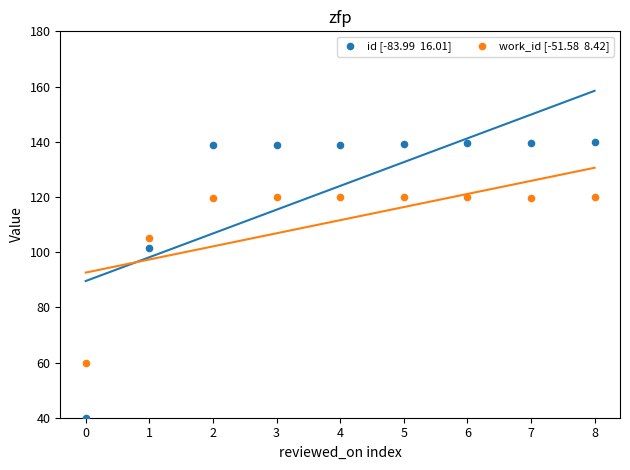

Across all data points, what is the range of Y values (max minus min)?

100.0